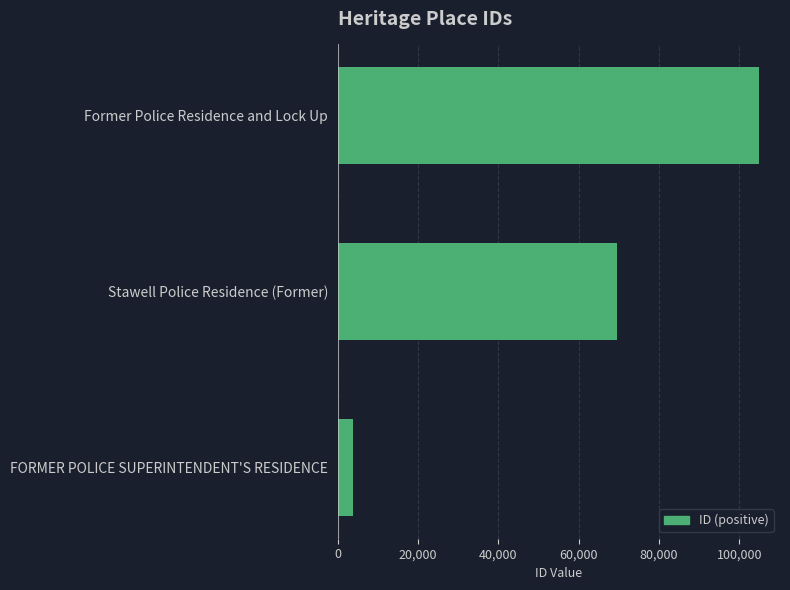

What is the minimum value shown in the chart?

3730